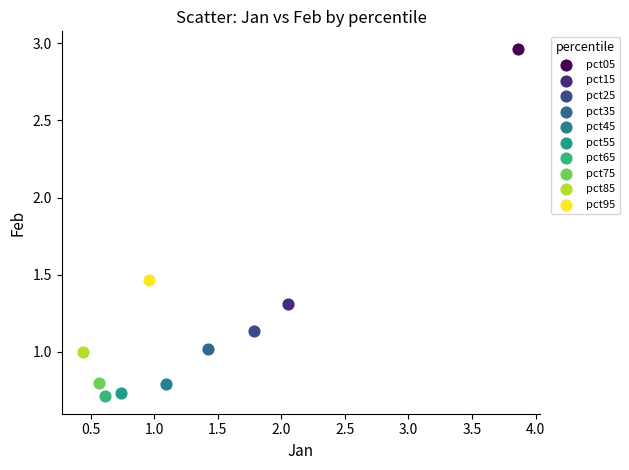

What are all the series names shown in the legend?

pct05, pct15, pct25, pct35, pct45, pct55, pct65, pct75, pct85, pct95